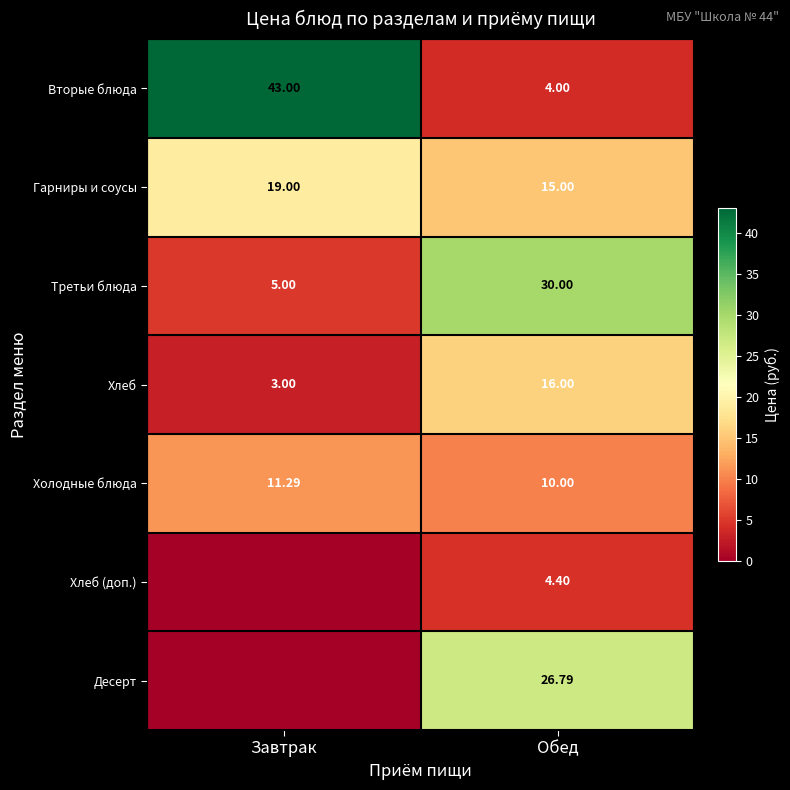

At how many categories does at least one series exceed 28?

2